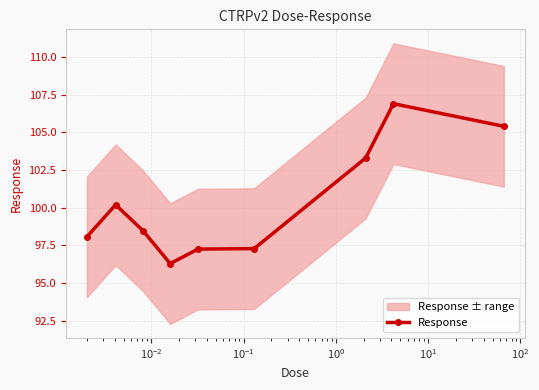

What is the highest value of the Response series?

106.9